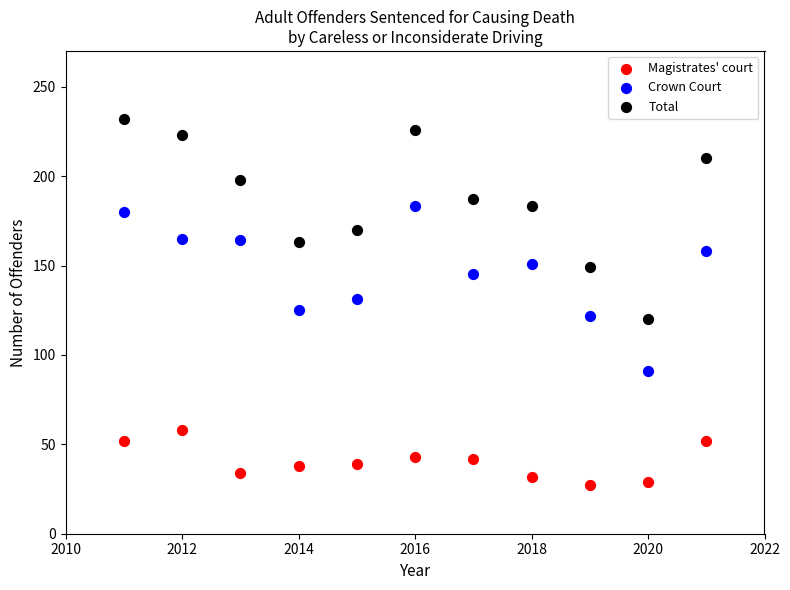

Across all data points, what is the range of X values (max minus min)?

10